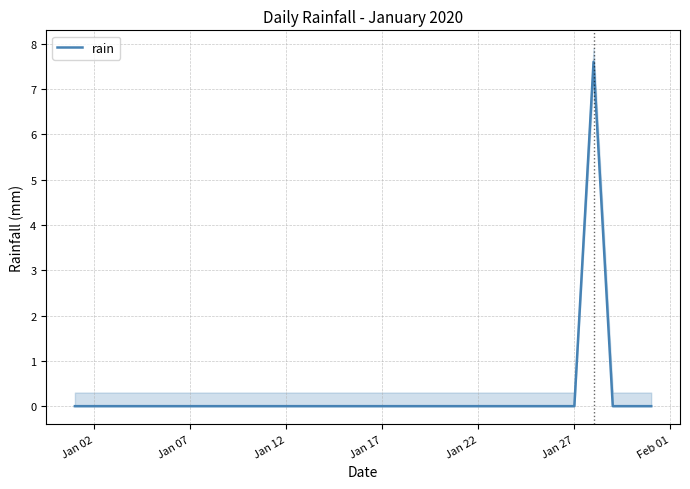

Count the number of values greater than 0.

1